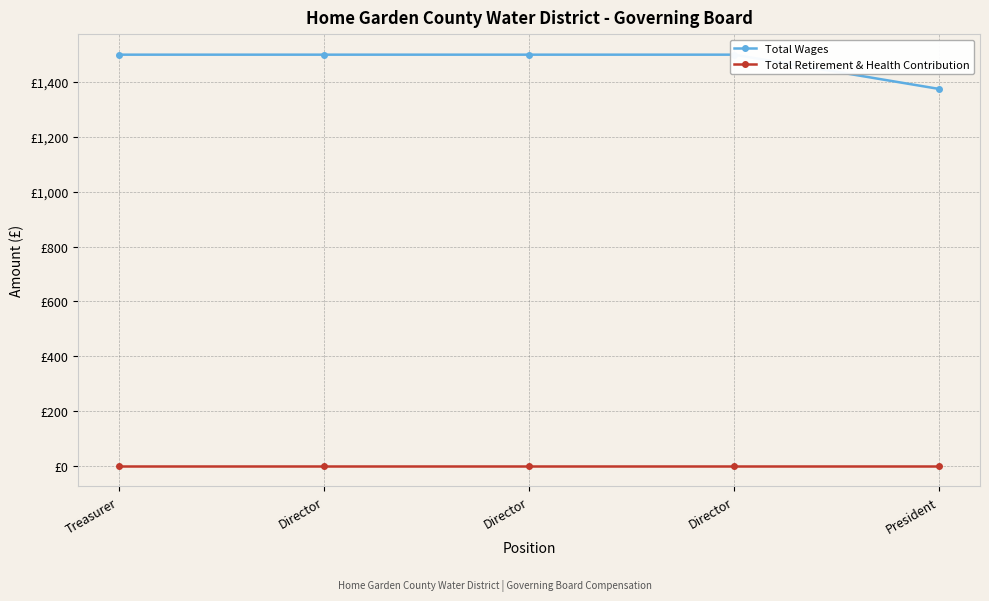

What is the total value across all series at President?

1375